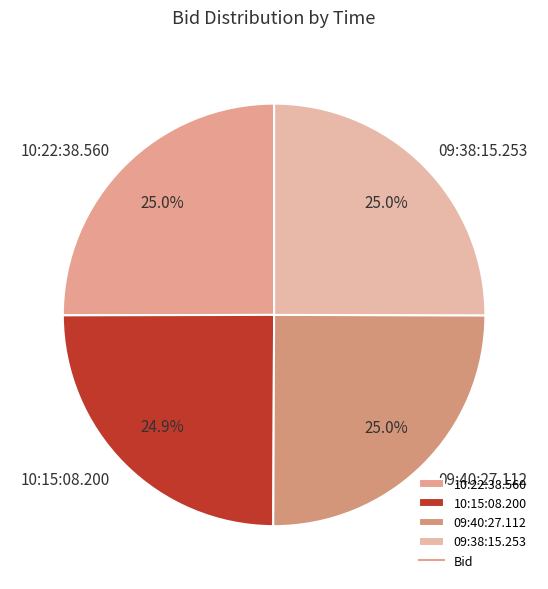

To the nearest percent, what is the combined percentage of 10:22:38.560 and 09:38:15.253?

50%